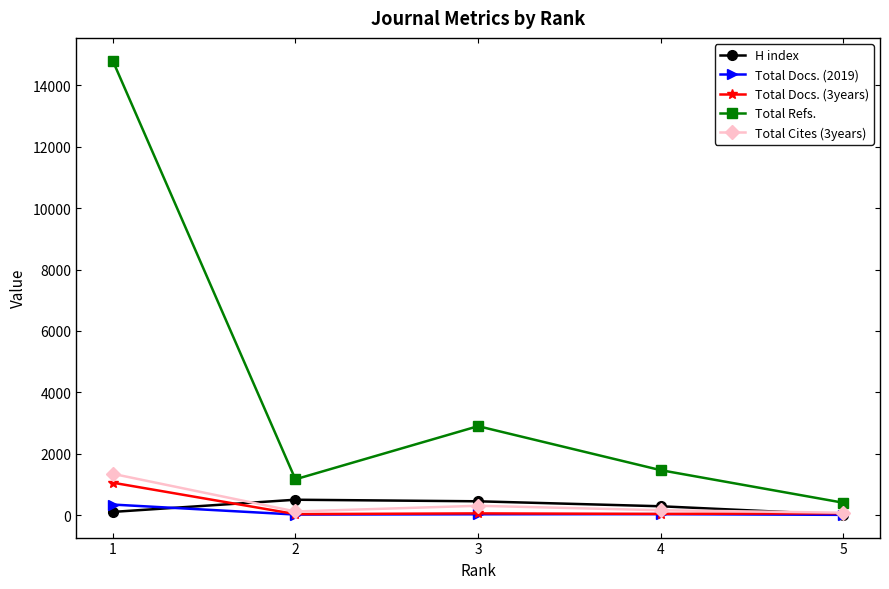

What is the difference between the maximum and minimum values in the Total Cites (3years) series?

1267